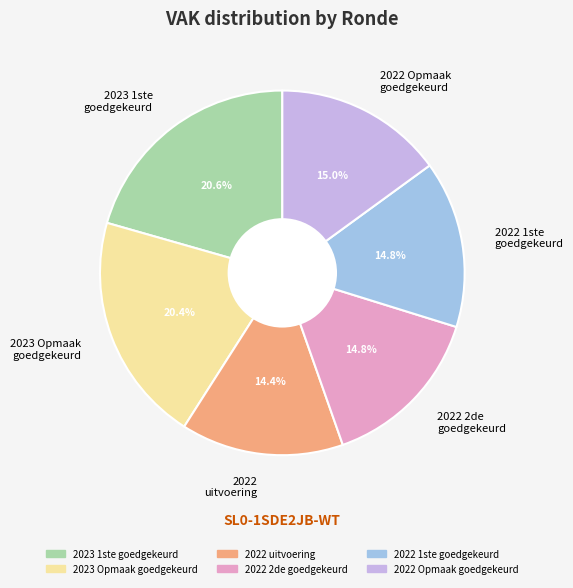

Is there any slice that represents more than half of the pie?

No